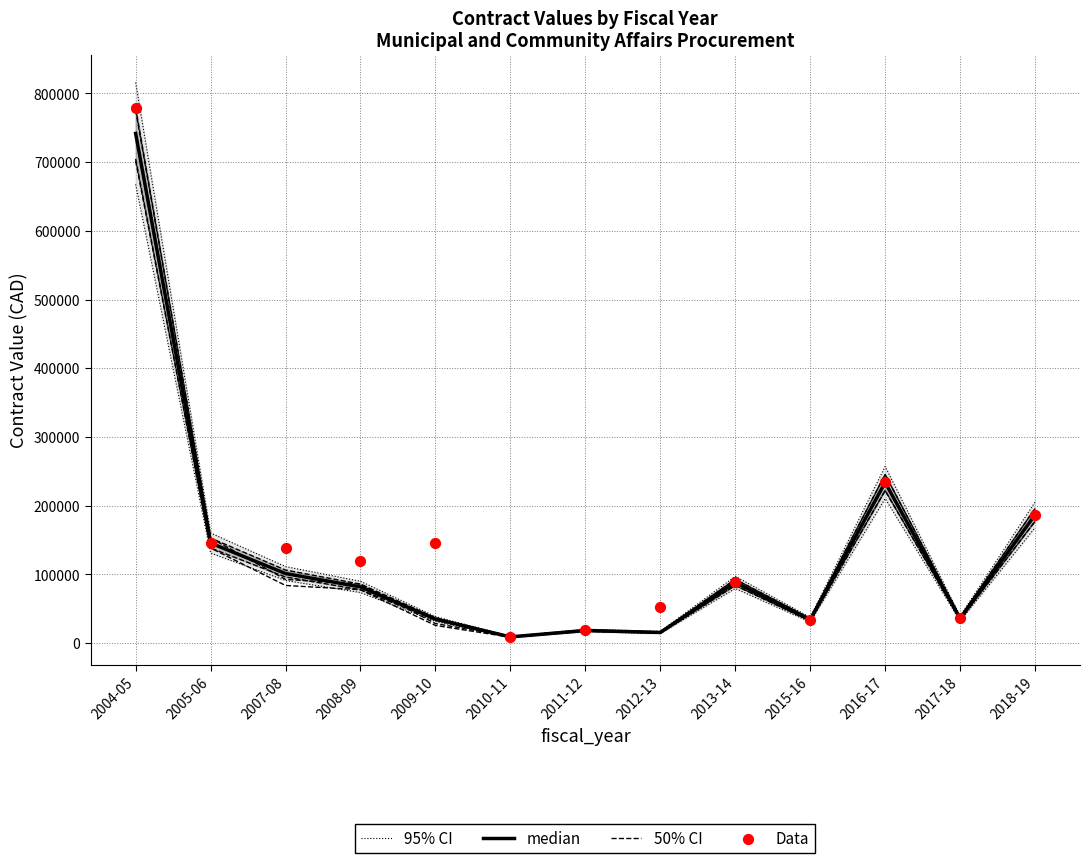

Is the value of 95% CI at 2009-10 greater than the value of Data at 2008-09?

No